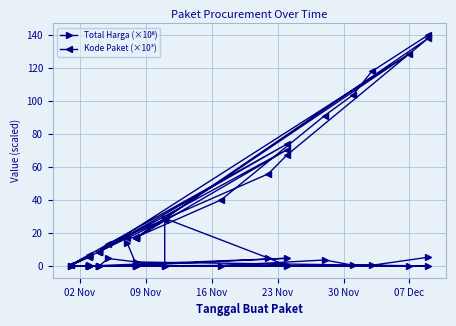

What is the value of the Kode Paket (×10³) point at the 9th from the left?

28.4